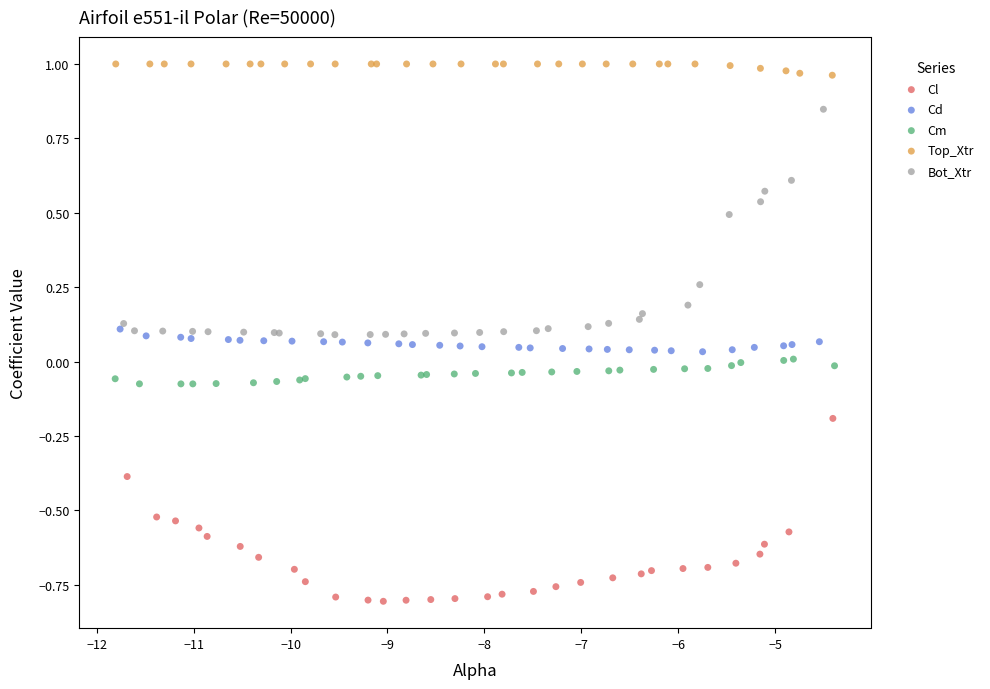

Which series contains the highest Y value?

Top_Xtr